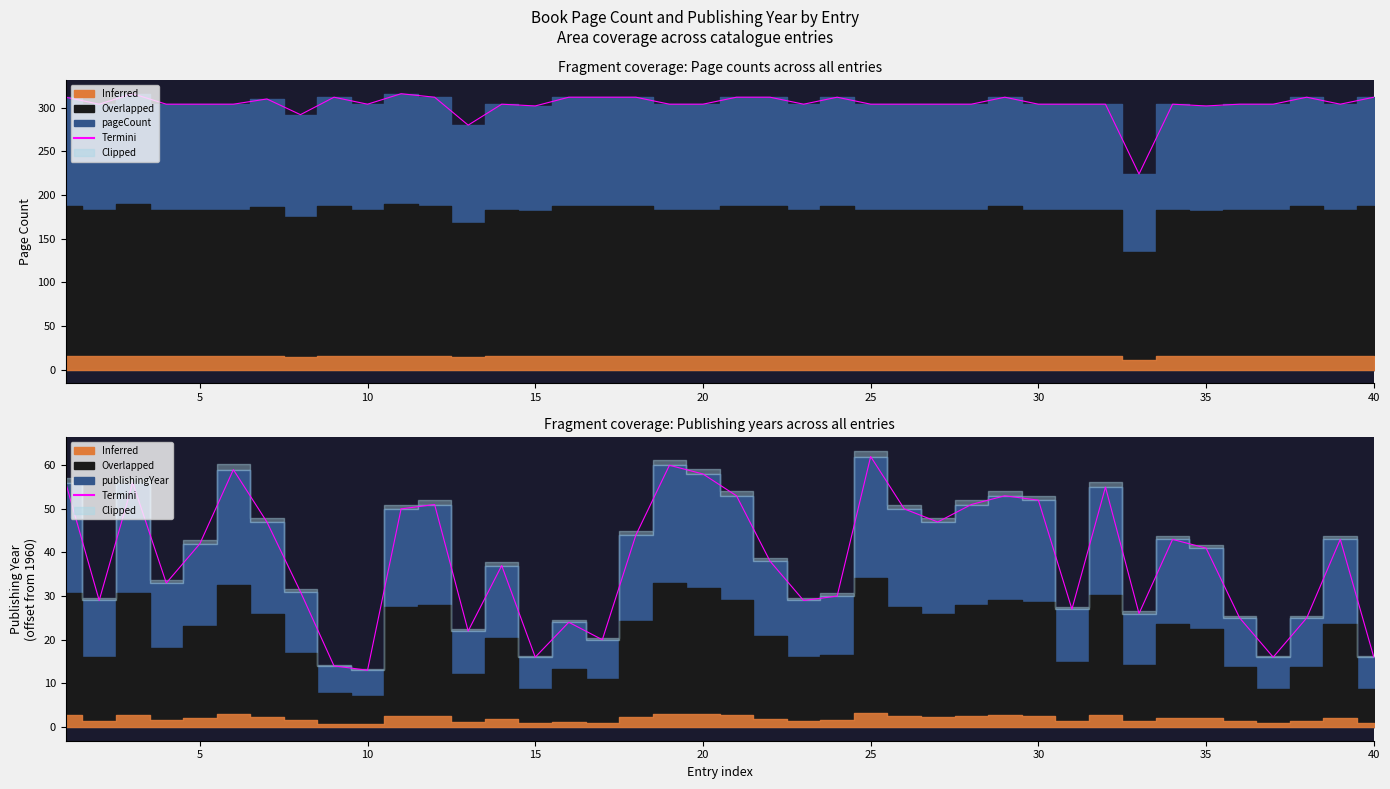

How many lines are shown in the chart?

1